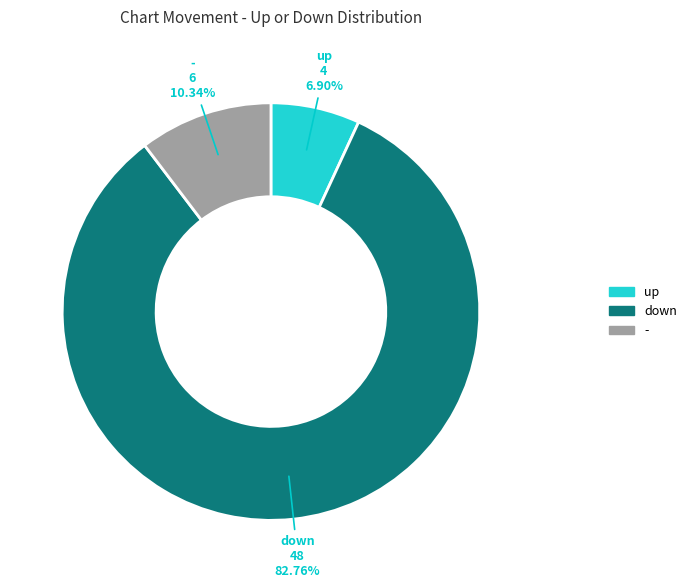

Which category has the smallest portion of the pie?

up